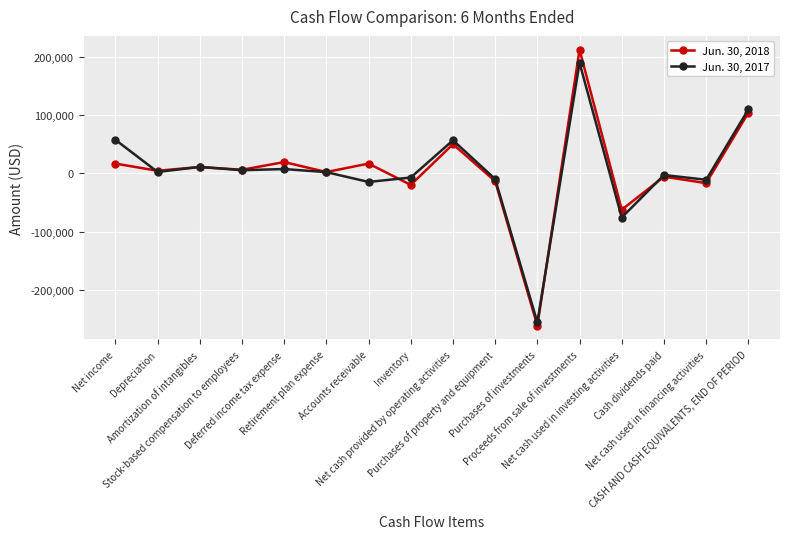

What is the difference between the Jun. 30, 2018 values at Net income and Amortization of intangibles?

5787